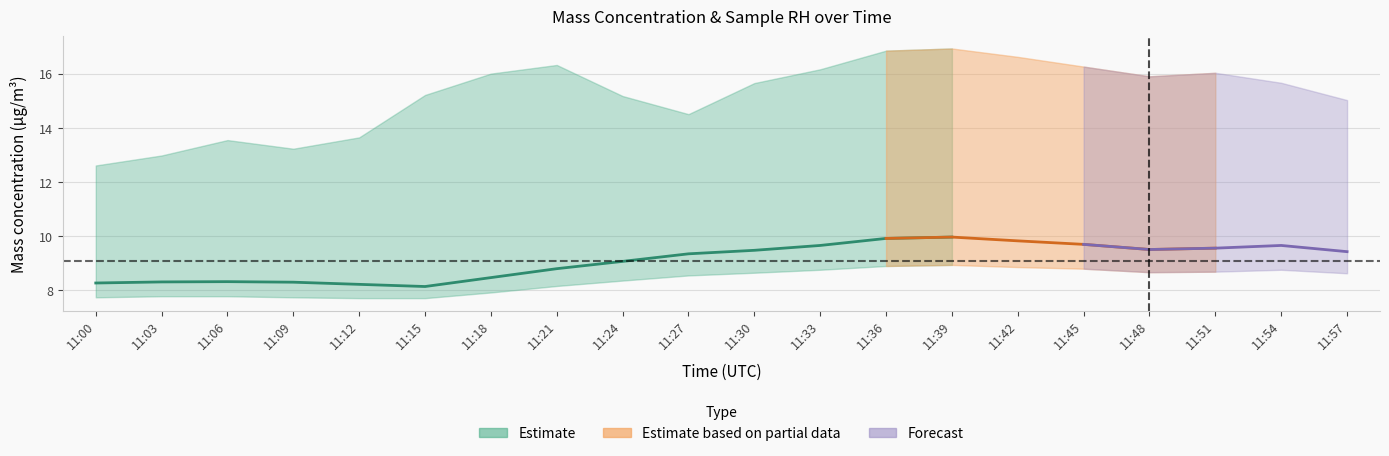

At which label does U1_M11_hi reach its peak?

11:39